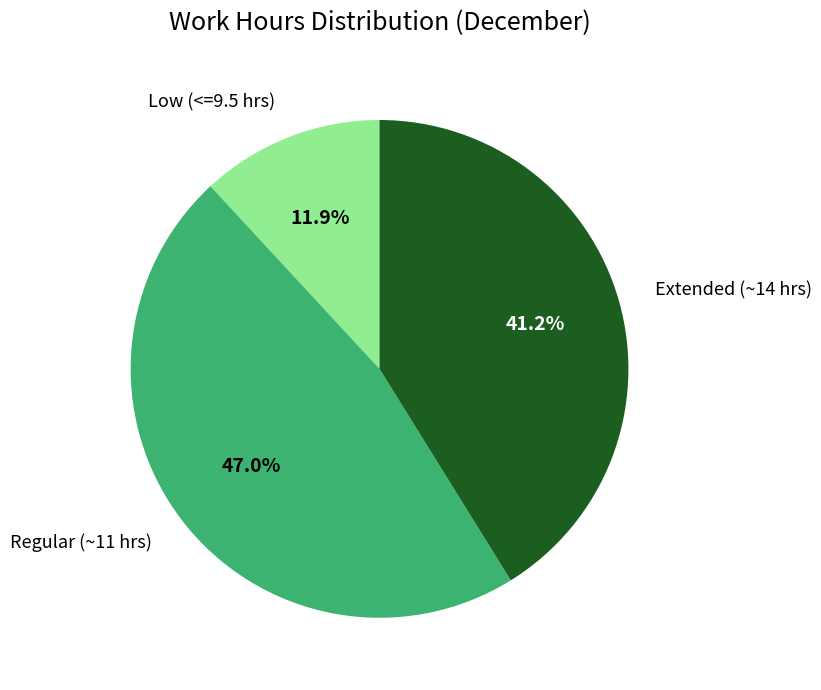

Is there a majority slice in this chart?

No